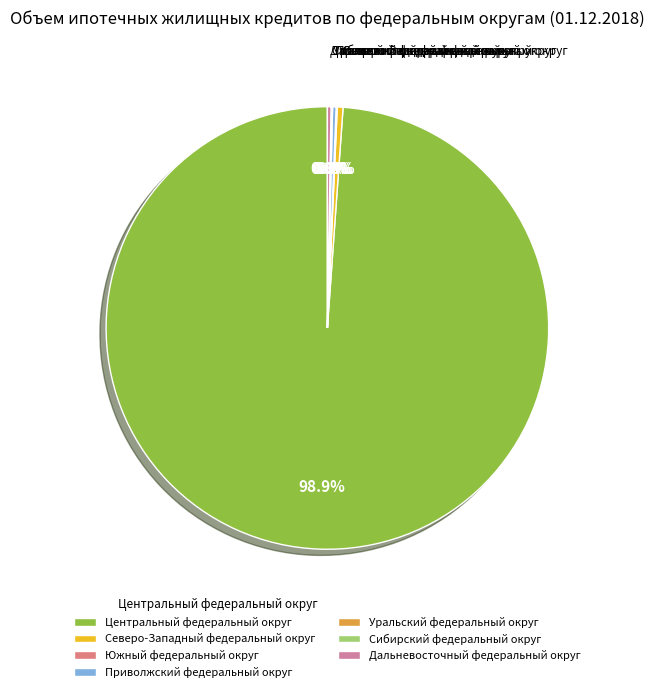

Which slice is the largest?

Центральный федеральный округ